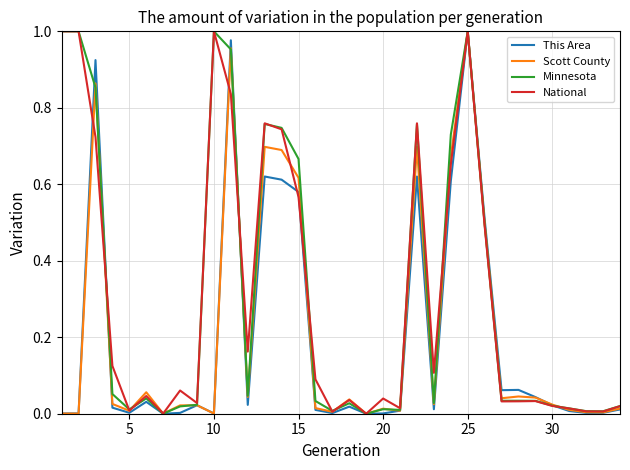

Does the chart have visible grid lines?

Yes